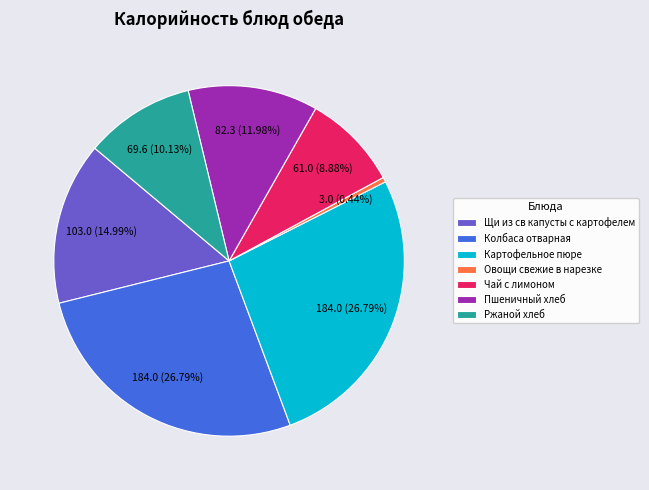

Is it true that Картофельное пюре is 27% of the pie?

True